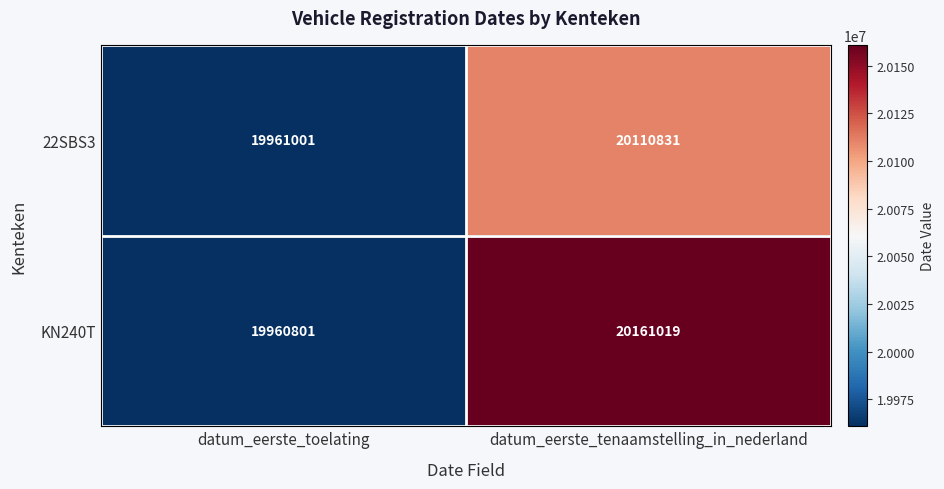

The KN240T series shows 19960801 at datum_eerste_toelating. True or false?

True